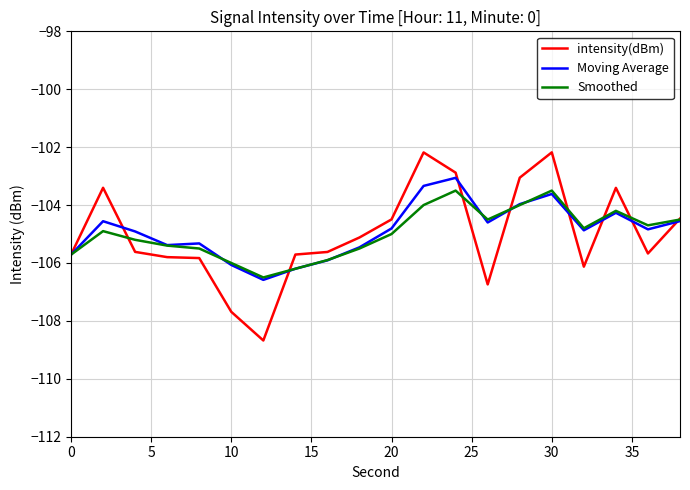

Which series has the widest spread of values?

intensity(dBm)